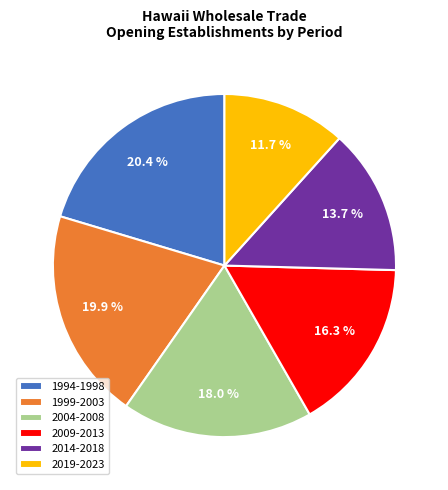

Is there any slice that represents more than half of the pie?

No